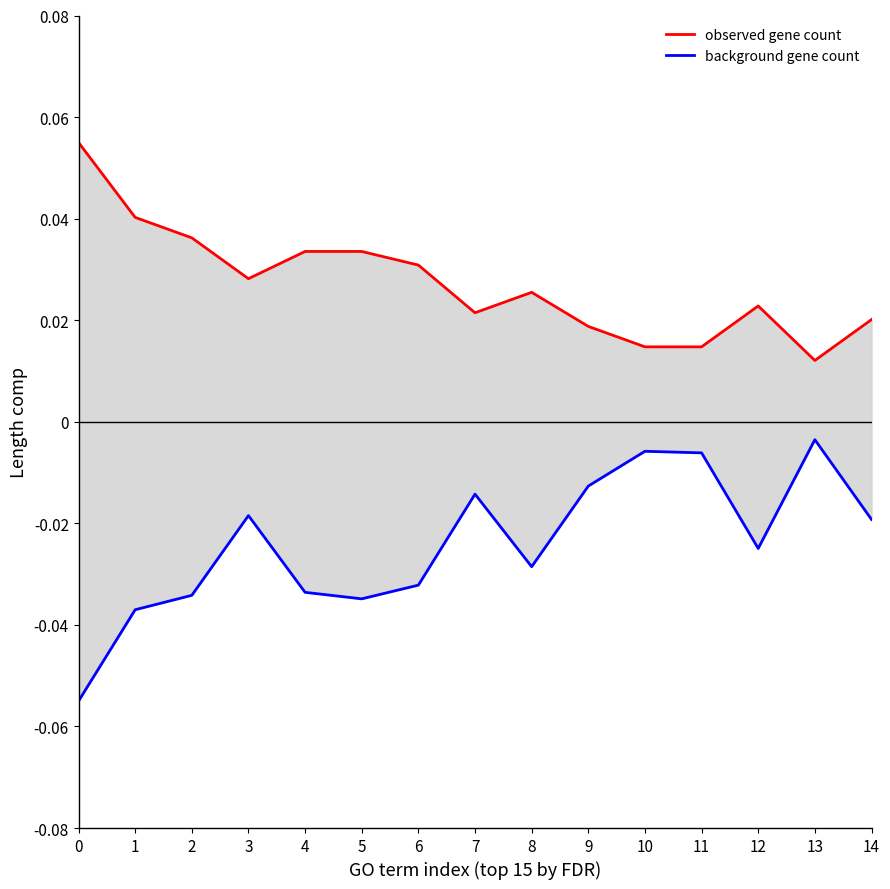

The observed gene count series shows 0.0 at 4. True or false?

True